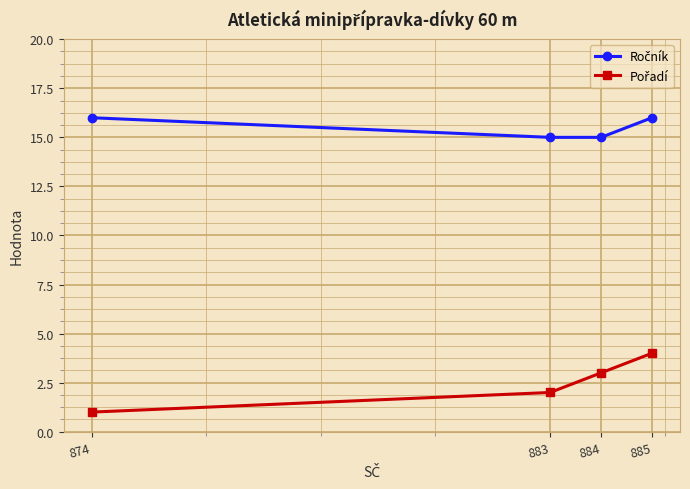

At which category is the sum across all series the highest?

885